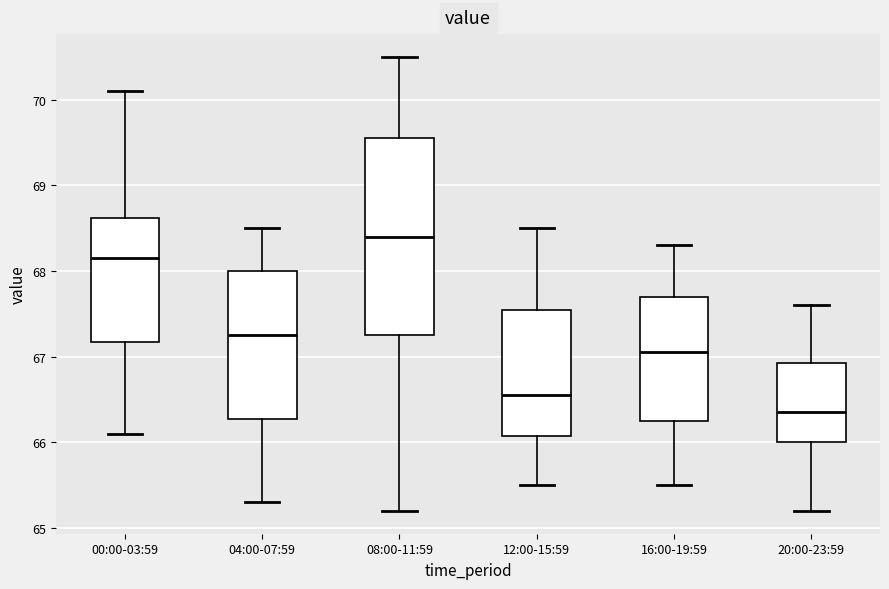

Reading left to right, read every box against the y-axis: the position of its median line, the range the box covers, and the ends of its whiskers. The values are not printed on the chart, so give them approximately, as read against the axis.

00:00-03:59: median 68.2, box 67.2 to 68.6, whiskers 66.1 to 70.1
04:00-07:59: median 67.3, box 66.3 to 68.0, whiskers 65.3 to 68.5
08:00-11:59: median 68.4, box 67.3 to 69.6, whiskers 65.2 to 70.5
12:00-15:59: median 66.6, box 66.1 to 67.6, whiskers 65.5 to 68.5
16:00-19:59: median 67.1, box 66.3 to 67.7, whiskers 65.5 to 68.3
20:00-23:59: median 66.4, box 66.0 to 66.9, whiskers 65.2 to 67.6